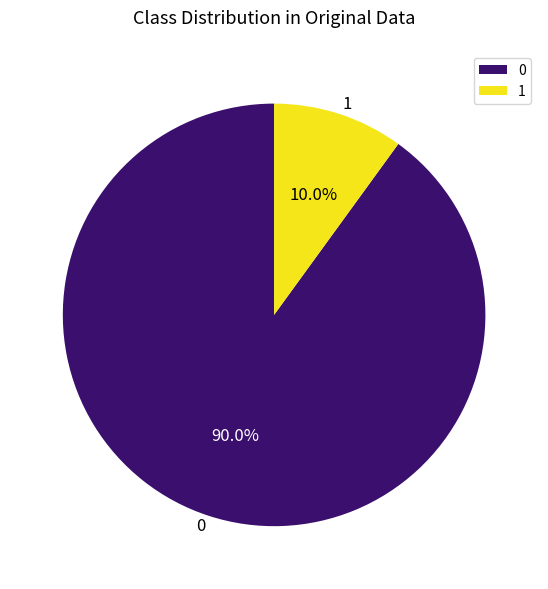

Count the number of slices in the pie.

2